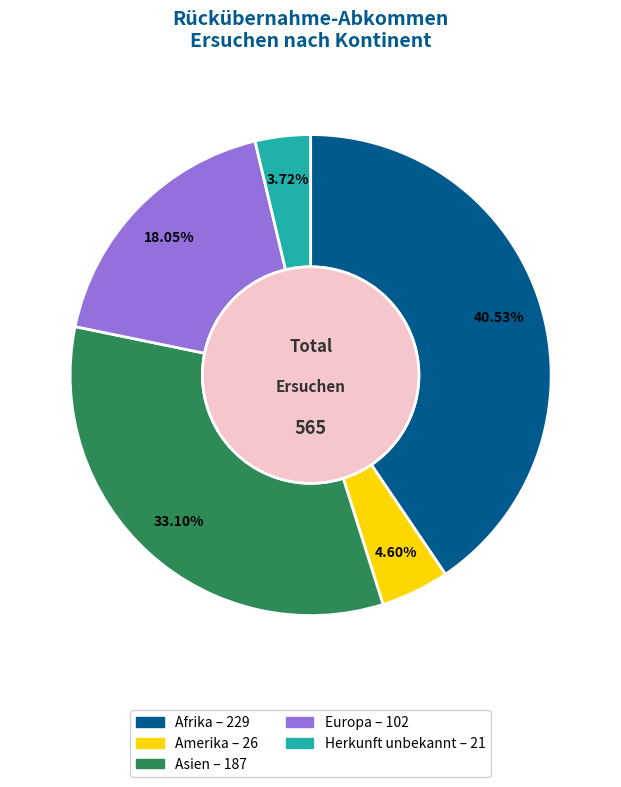

Does any single category account for the majority?

No